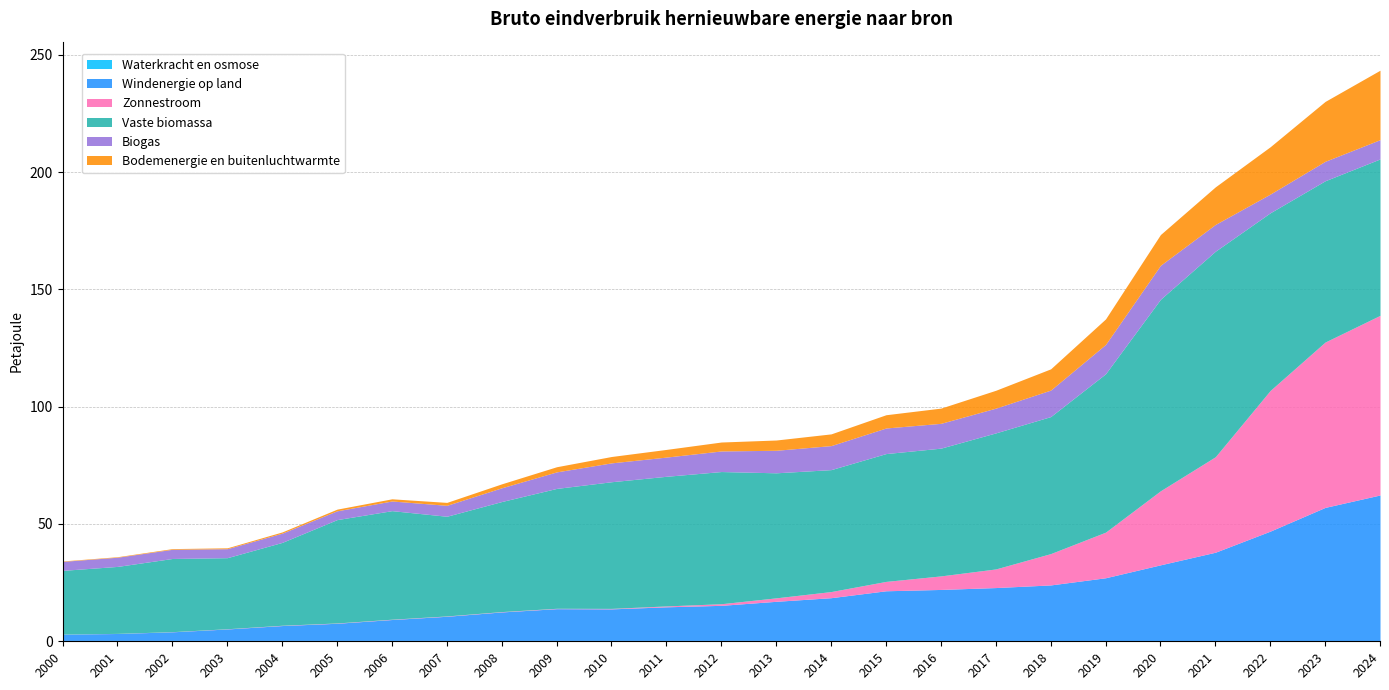

The value of Waterkracht en osmose at 2024 is 0.1. True or false?

False